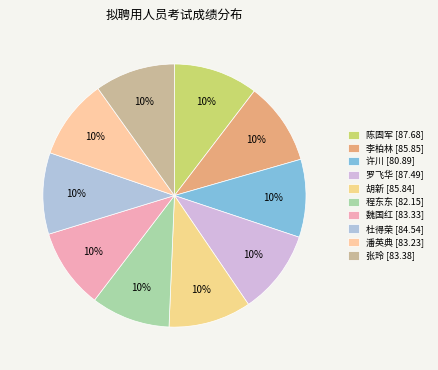

How many segments does this pie chart have?

10